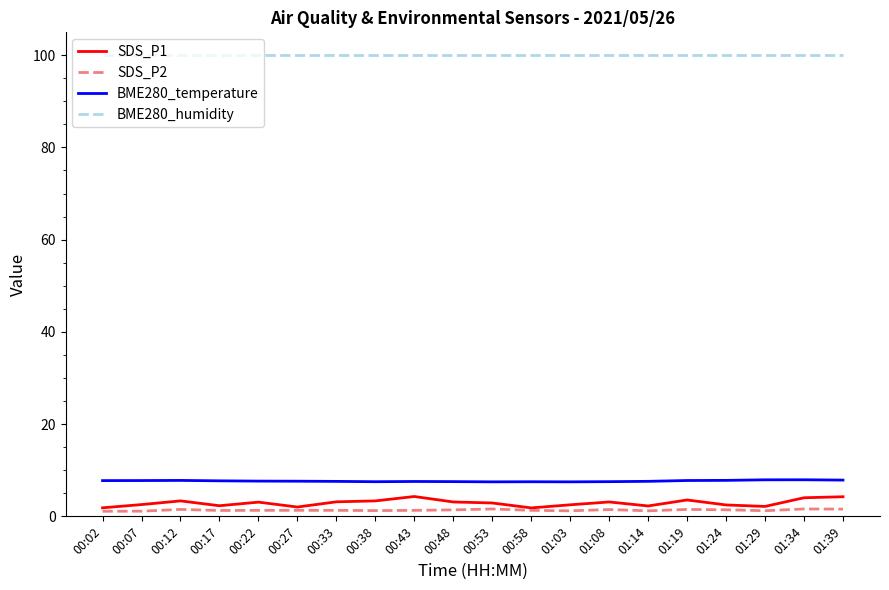

Which series has the largest total across all categories?

BME280_humidity